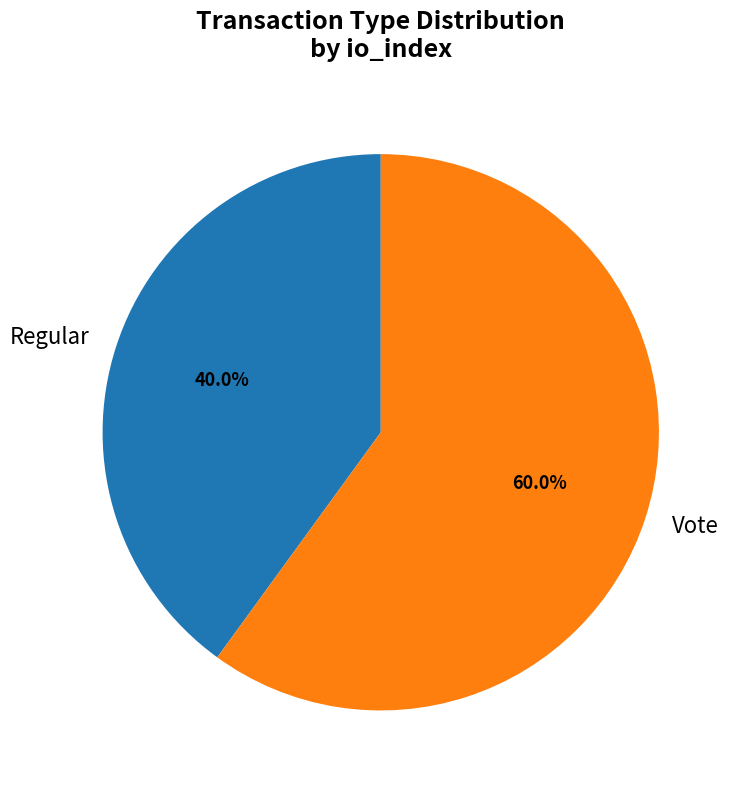

Combined, what portion of the pie is Regular and Vote?

100.0%